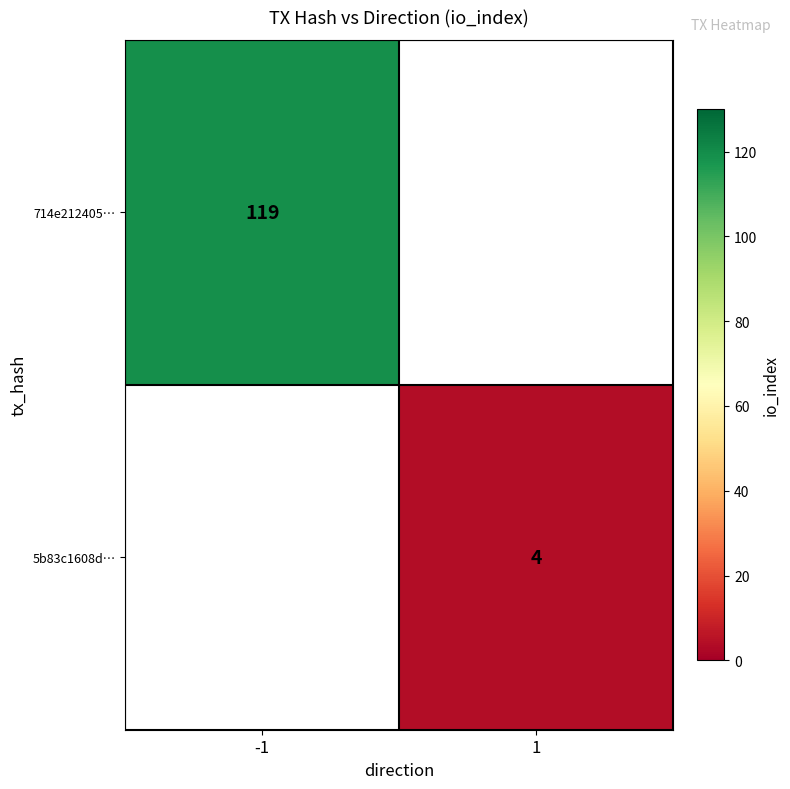

At how many categories does at least one series exceed 40?

1